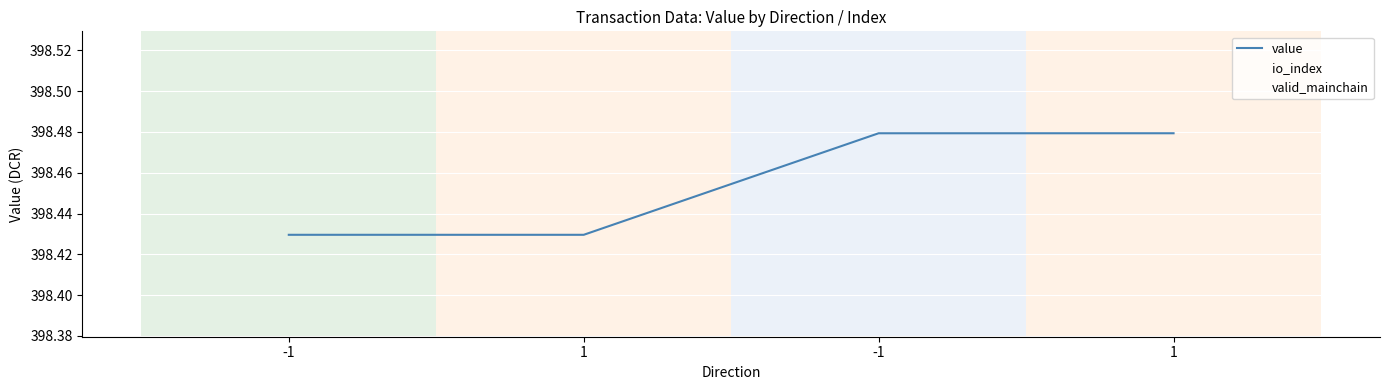

In io_index, how many points are lower than both neighbors (excluding endpoints)?

1